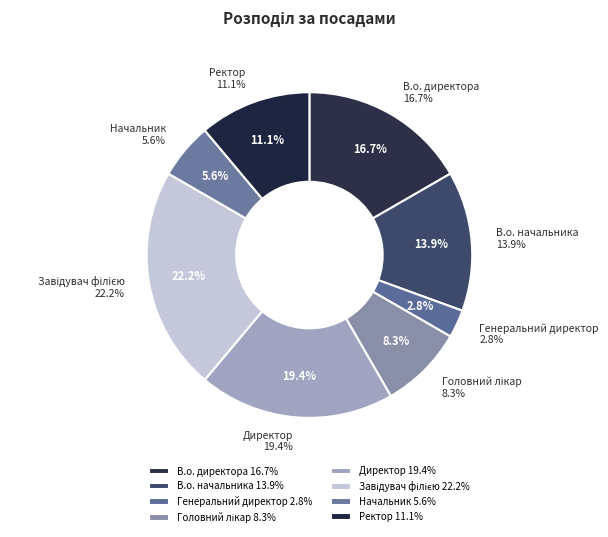

How many slices are in this pie chart?

8